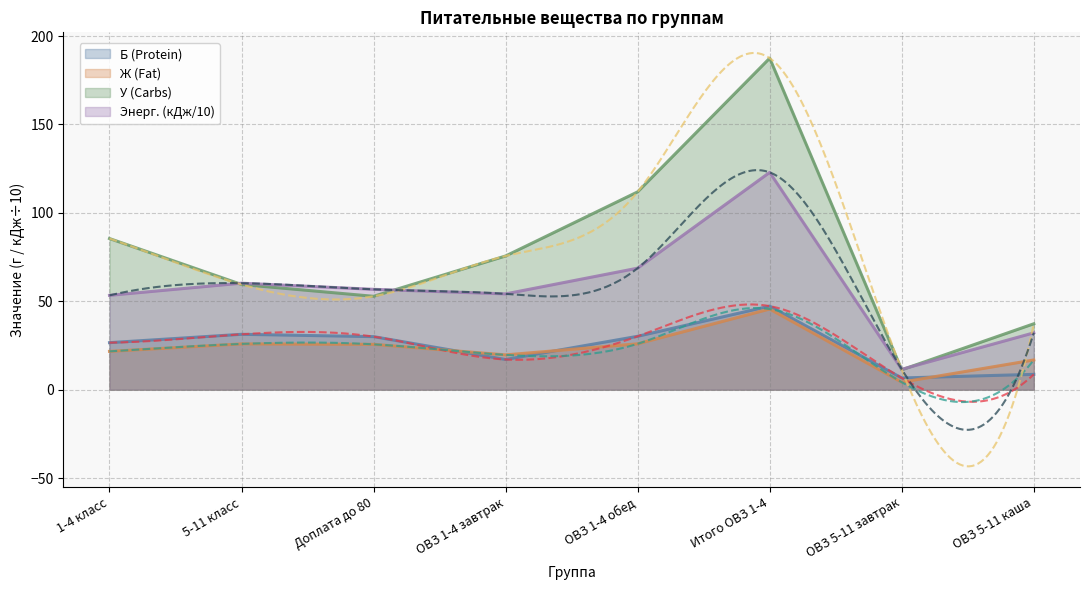

How many interior local valleys does the У (Carbs) series have?

2